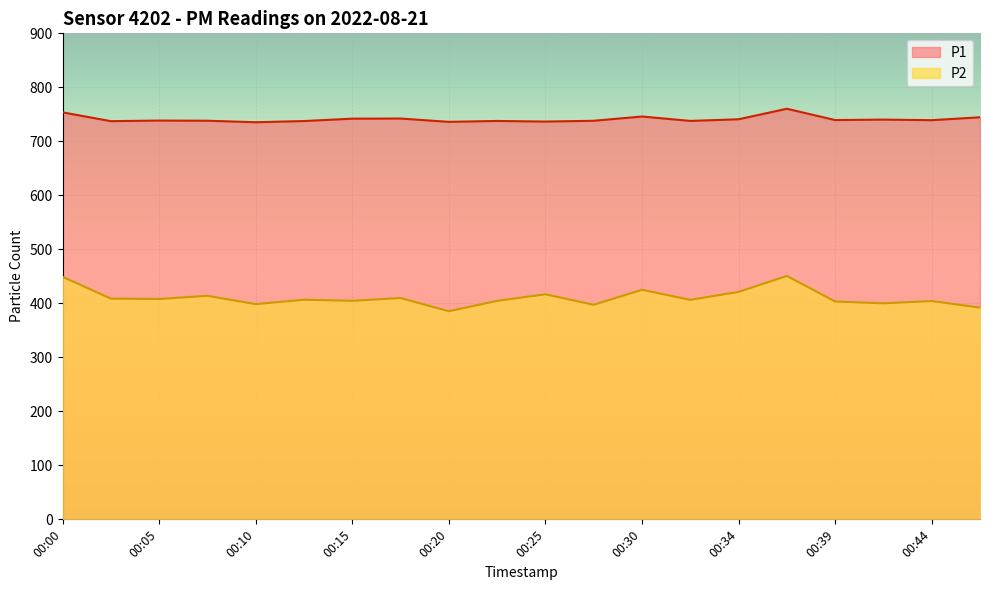

At which category is the sum across all series the highest?

00:37